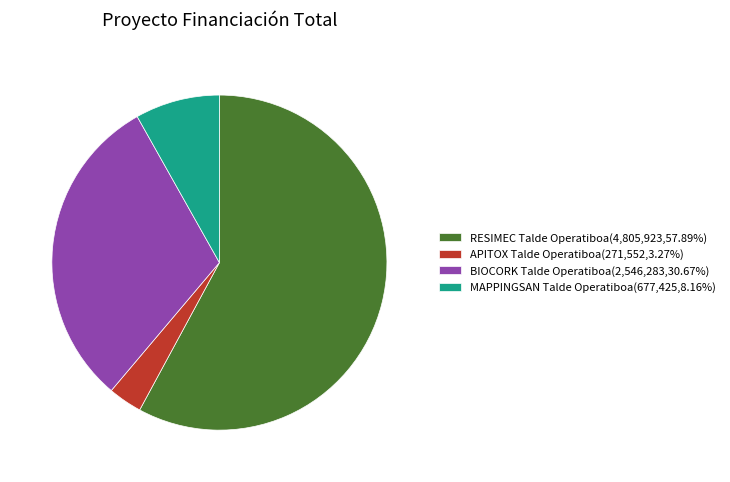

How many slices are in this pie chart?

4